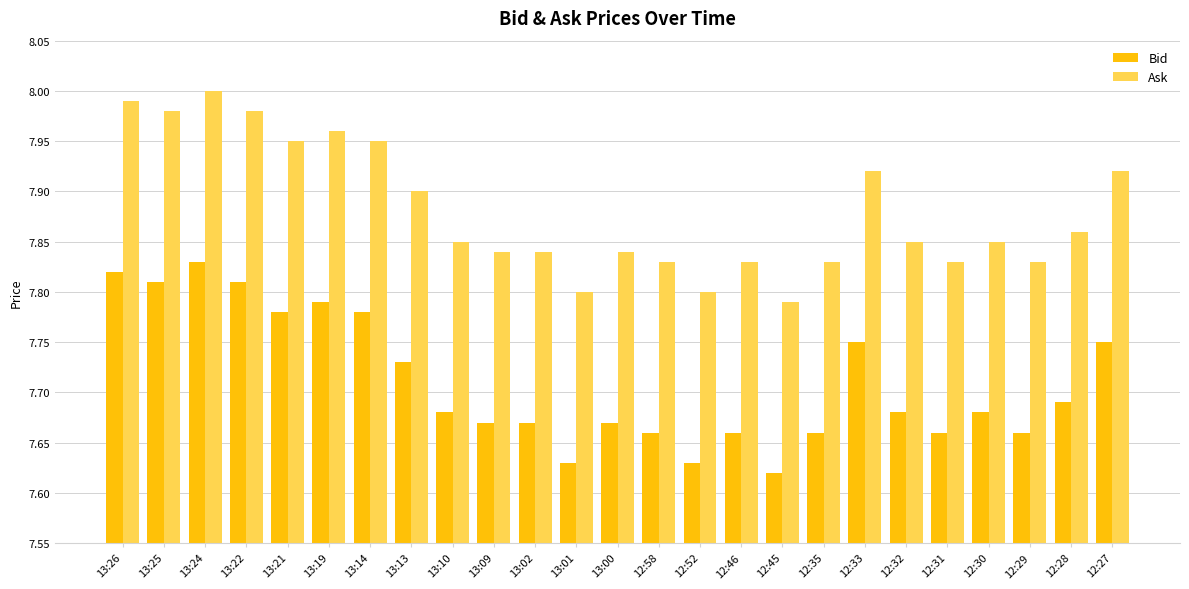

At which label is Ask closest to 7?

12:45